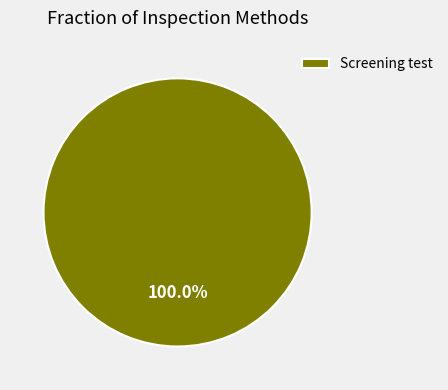

Does Screening test represent more than half of the total?

Yes